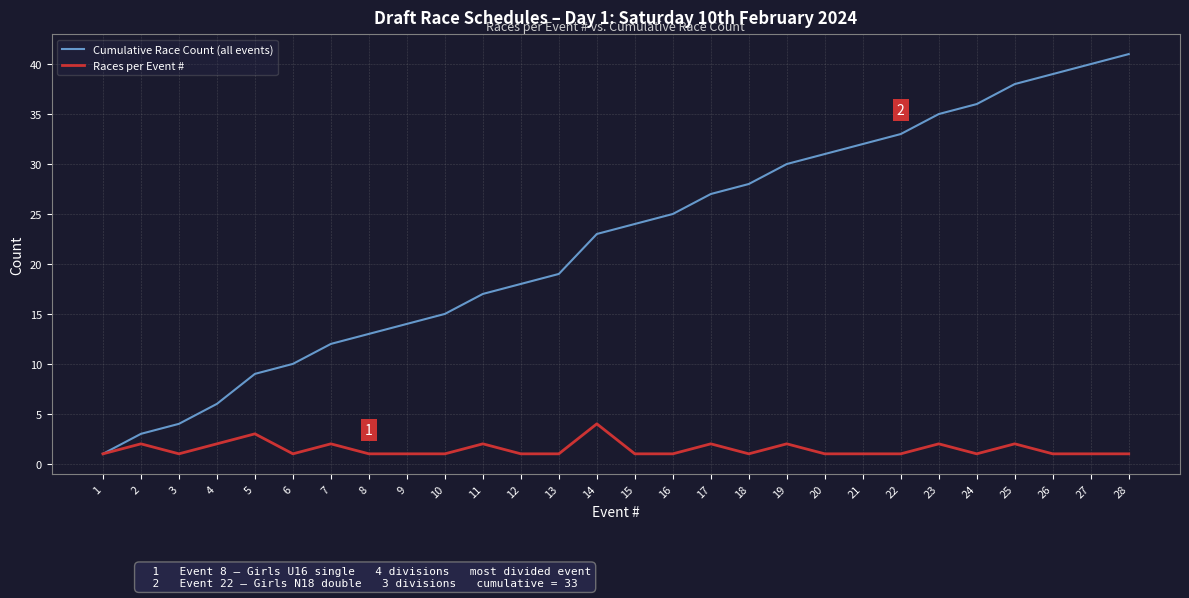

Between 3 and 6, which series saw the biggest shift?

Cumulative Race Count (all events)